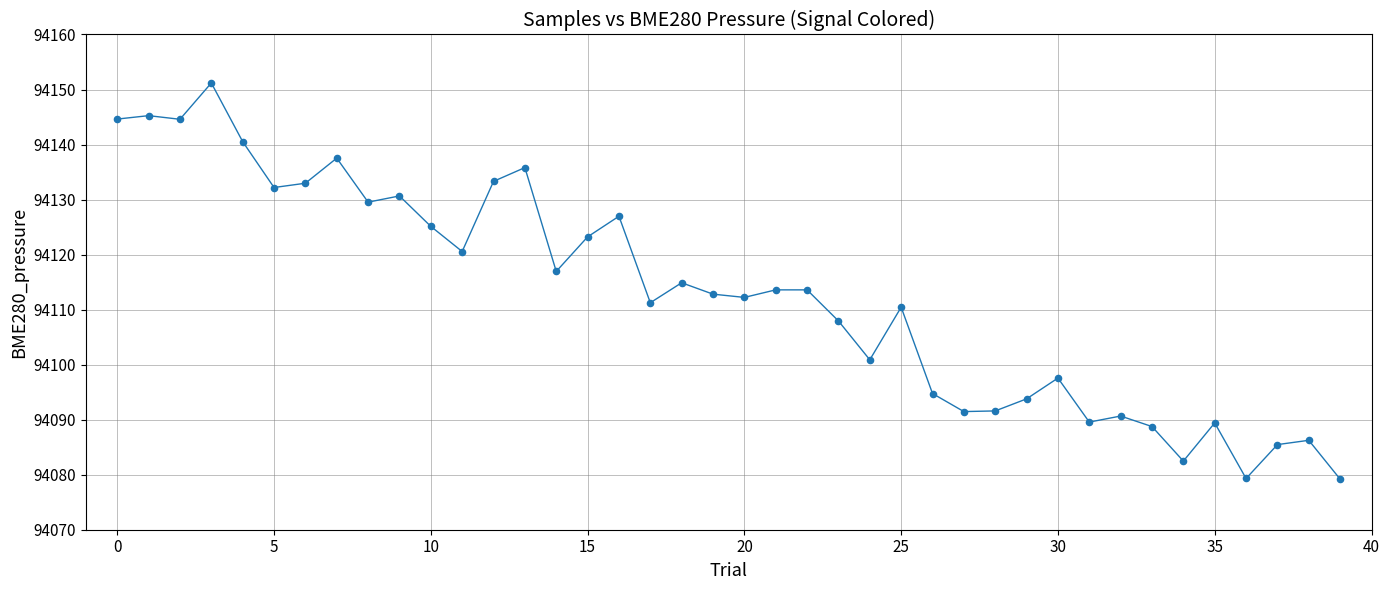

What is the difference between the maximum and minimum values?

72.0